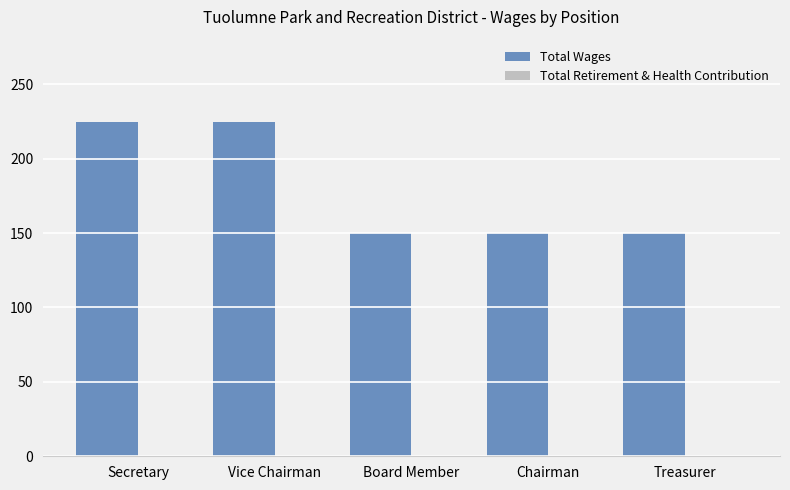

Between Secretary and Chairman, which is larger?

Secretary